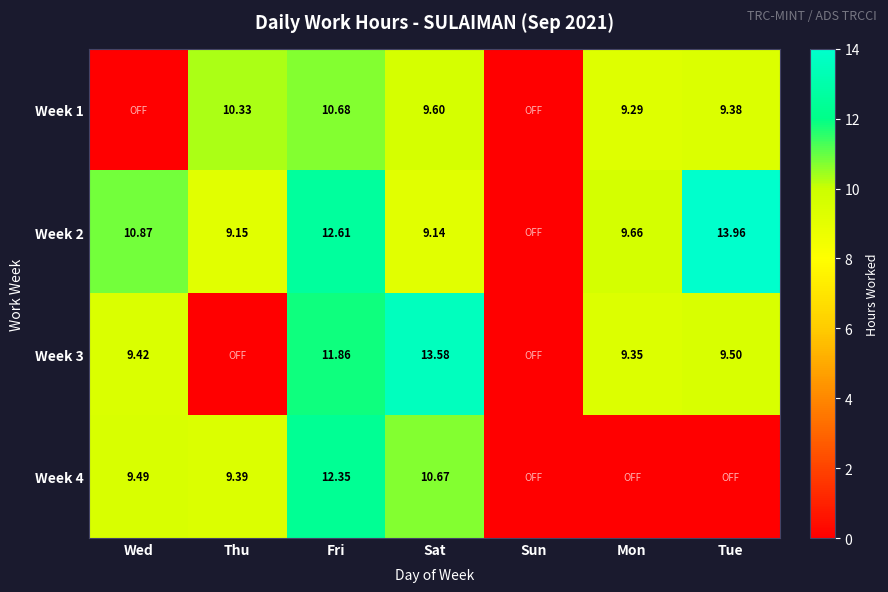

Is it true that Week 1 equals 5.9 at Fri?

False